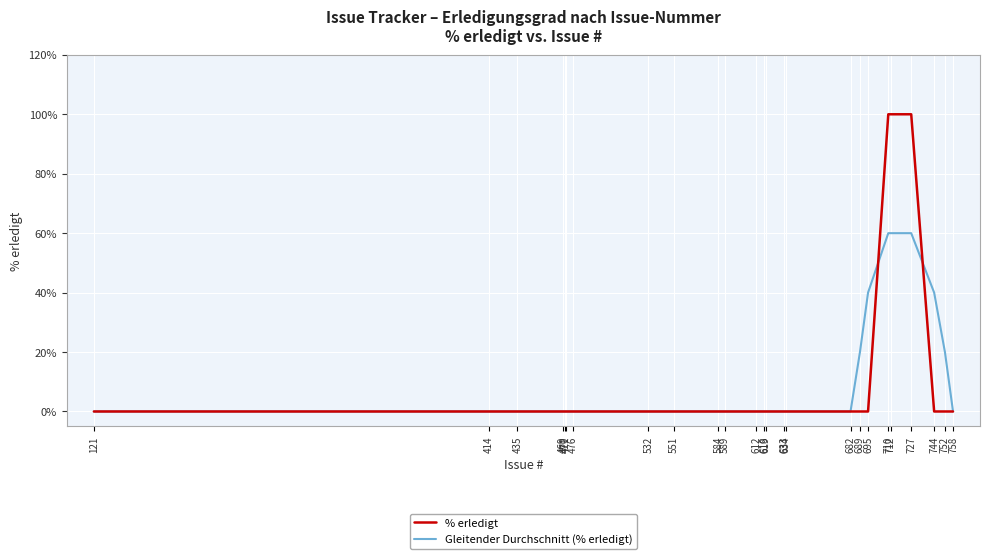

Is this an area chart (filled region under the line)?

No